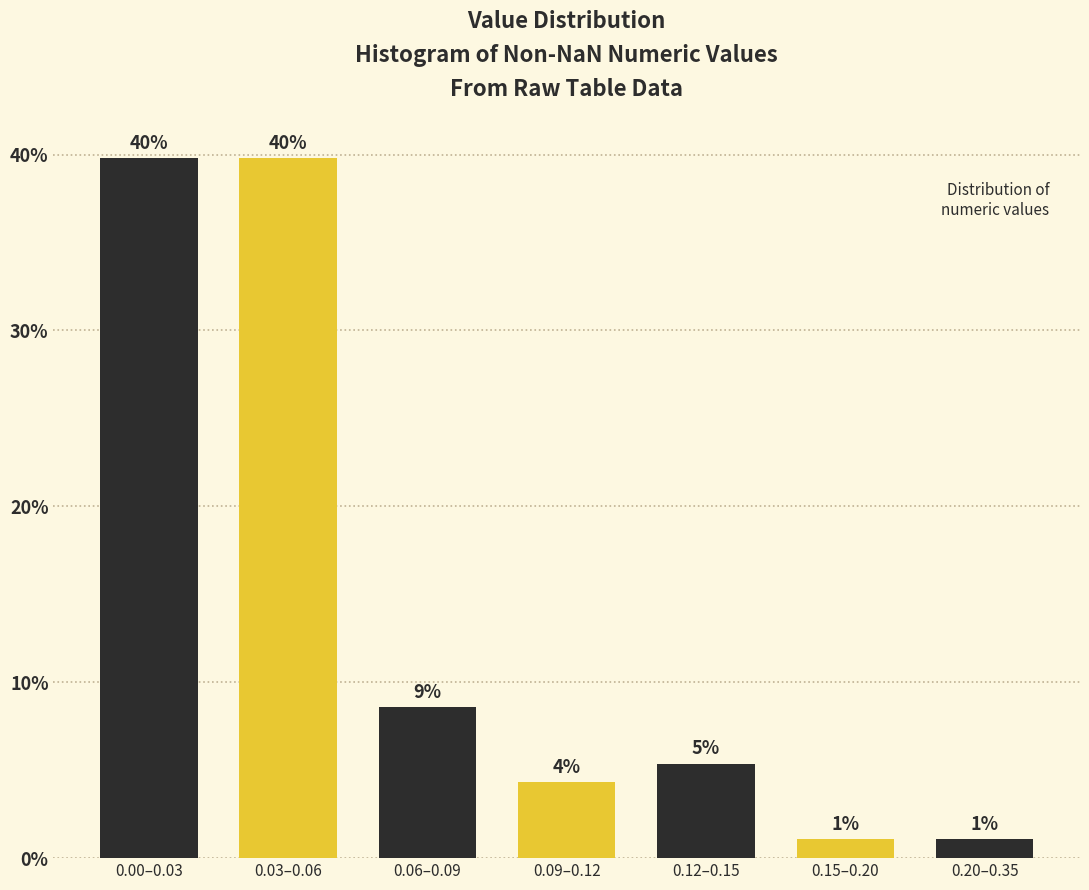

Does the chart contain any negative values?

No